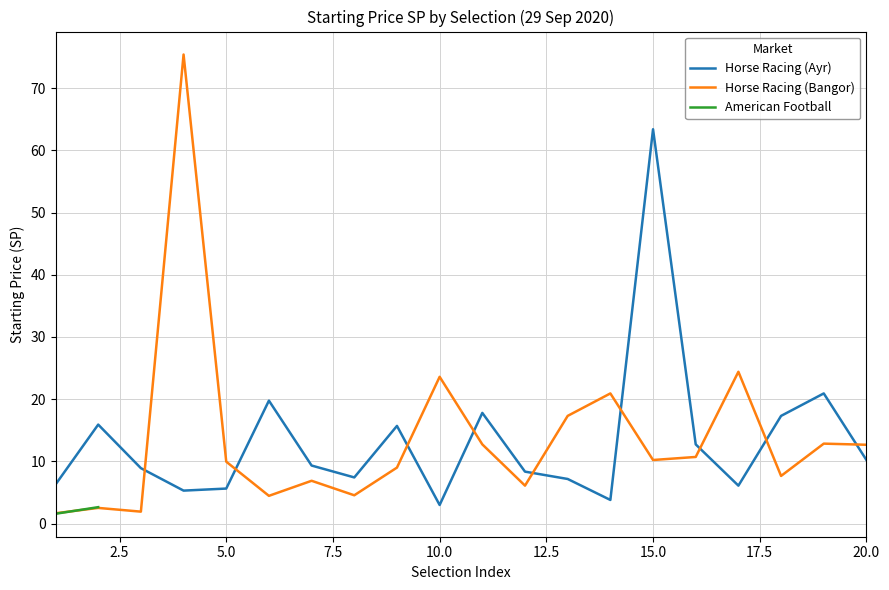

Which category has the highest value in the Horse Racing (Ayr) series?

15.0